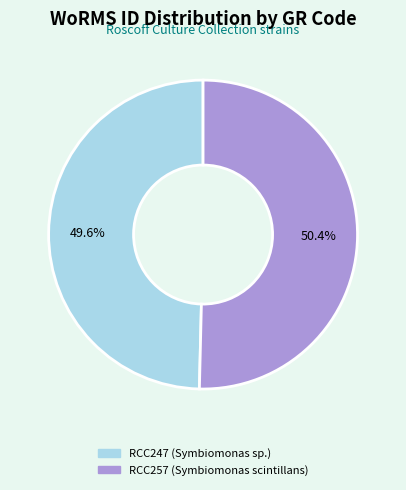

How many segments does this pie chart have?

2